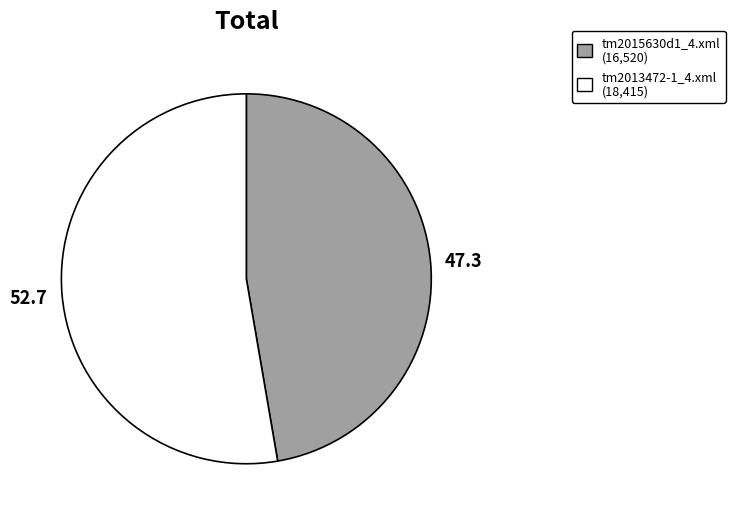

Which category has the smallest portion of the pie?

tm2015630d1_4.xml